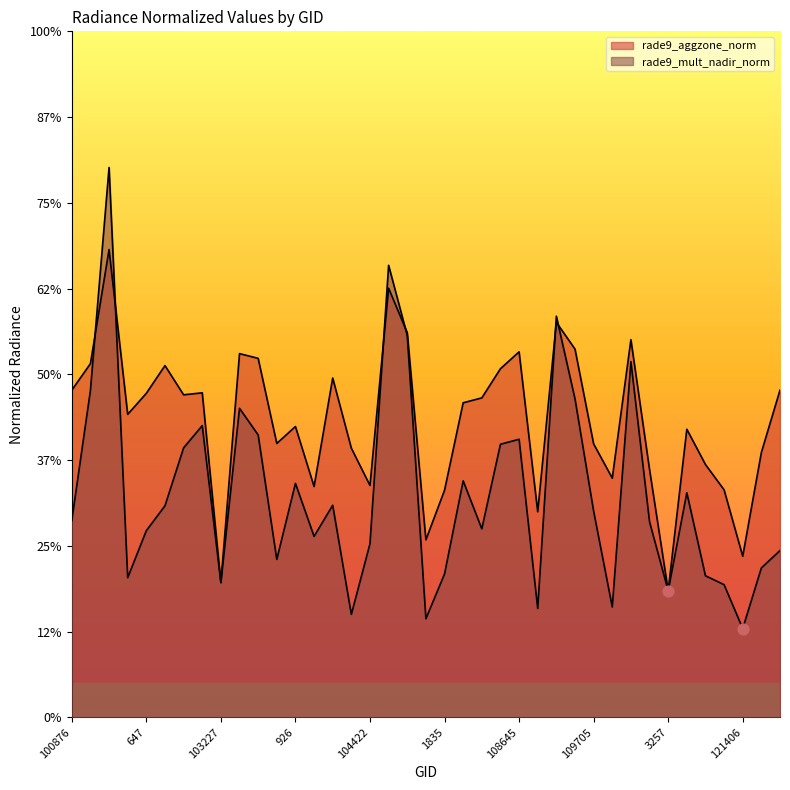

Which series has the largest Y range (max minus min)?

rade9_mult_nadir_norm